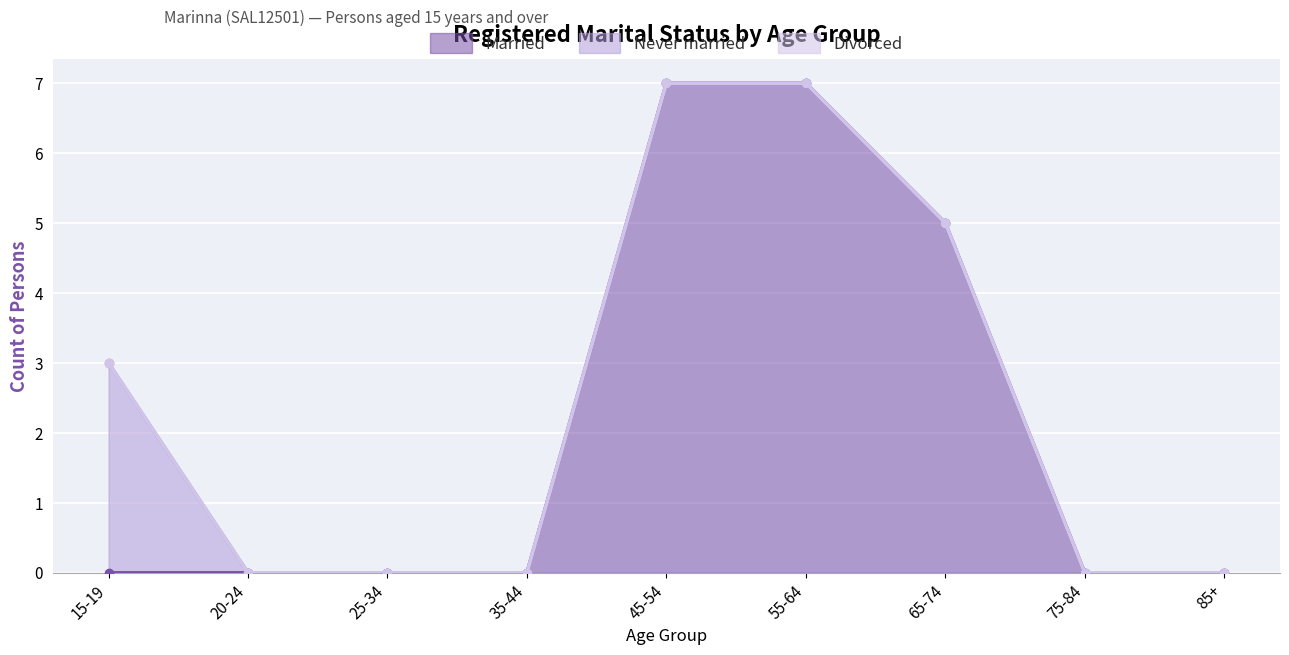

The Married series shows -4 at 85+. True or false?

False